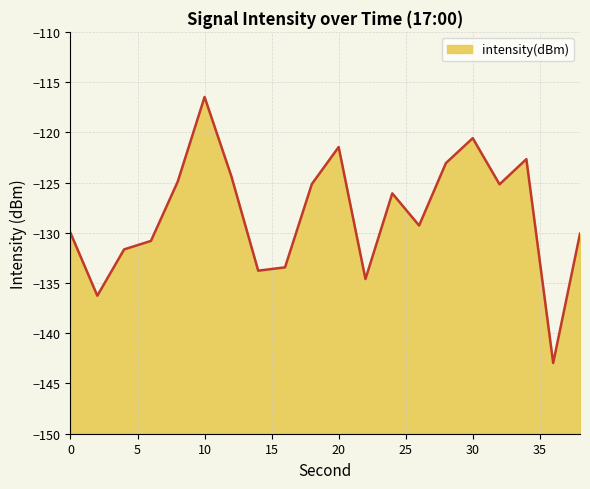

How many points are lower than both their immediate neighbors (excluding endpoints)?

6